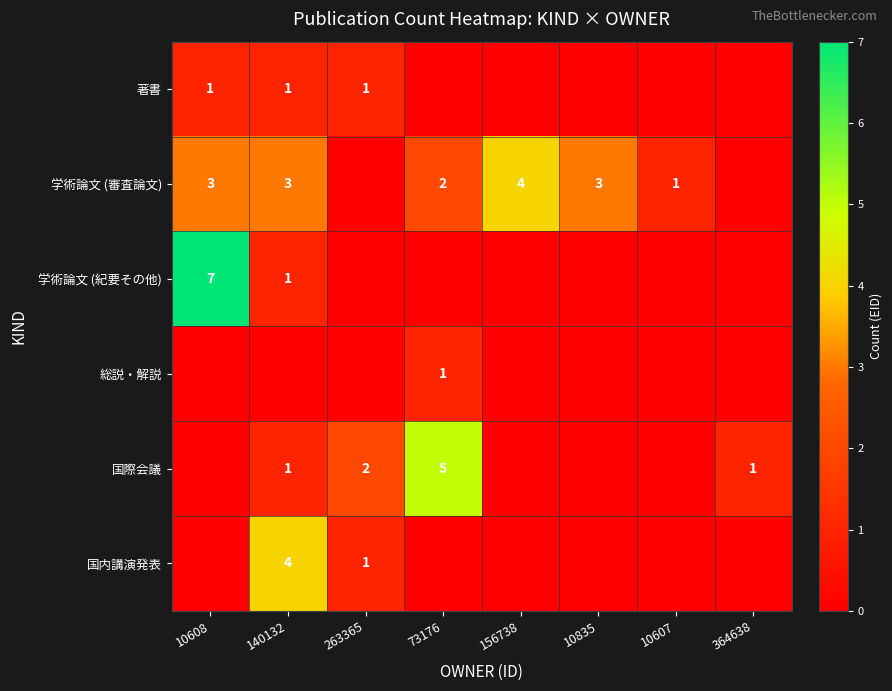

What is the maximum value shown in the chart?

7